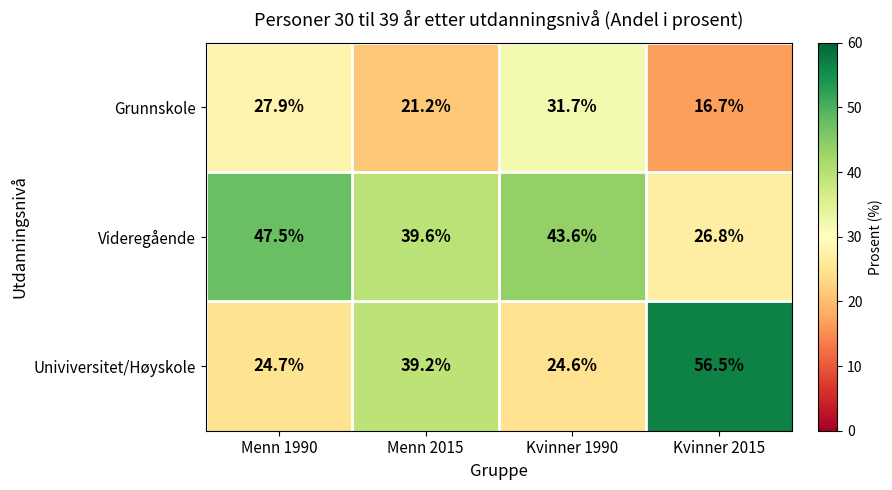

Which category has the lowest value across all series?

Kvinner 2015